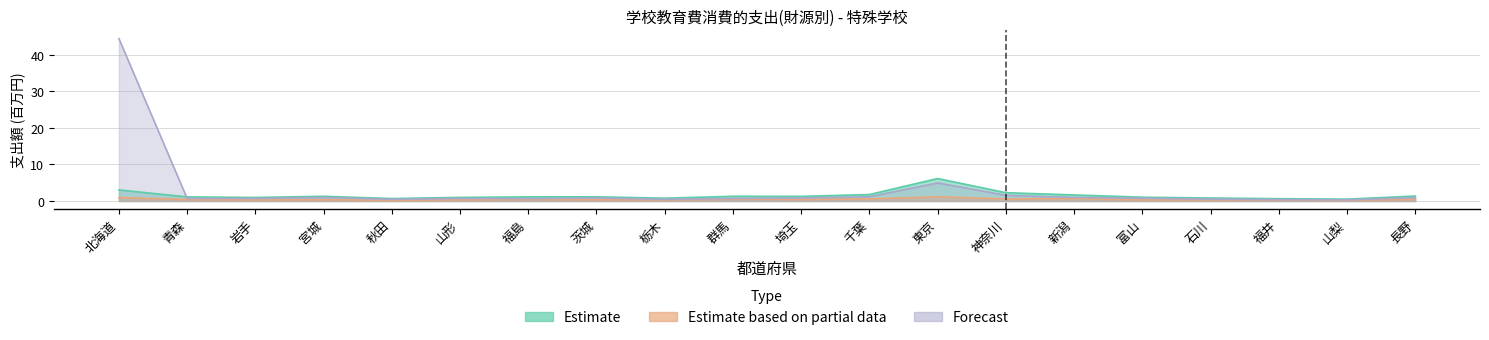

Is it true that Forecast equals 0.3 at 山梨?

True